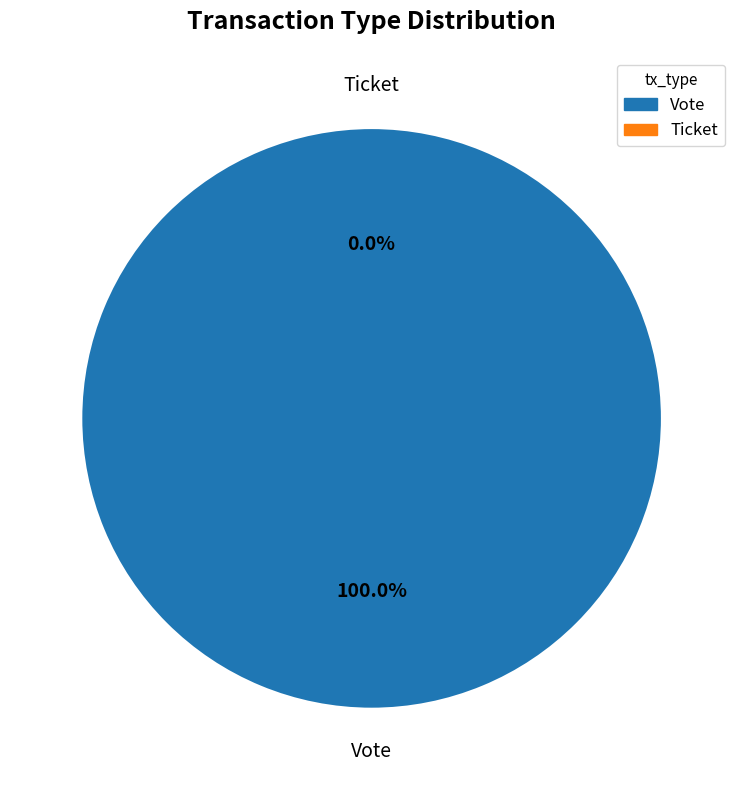

Which category has the biggest portion of the pie?

Vote